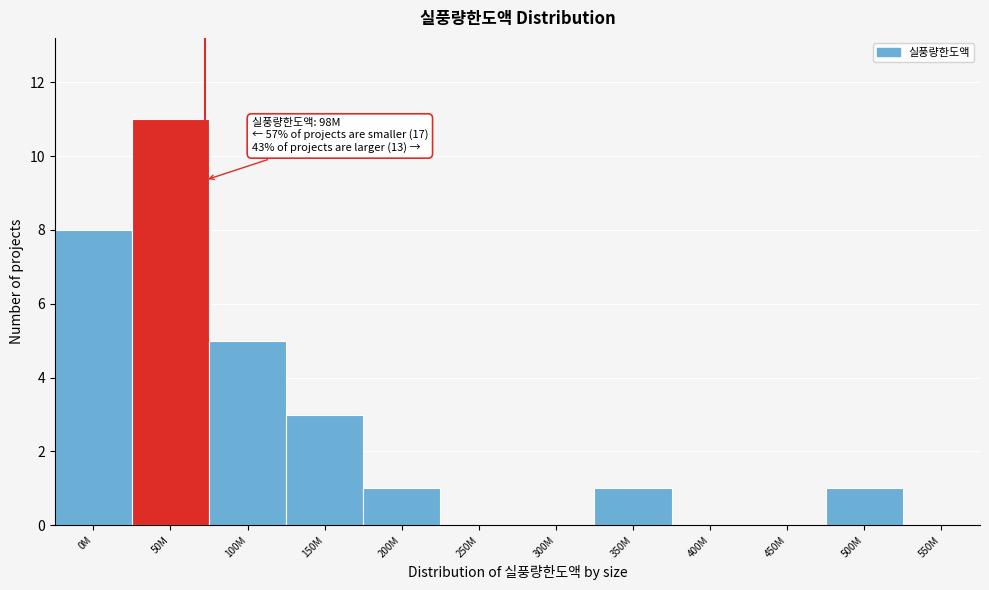

Reading right to left, what are all the values shown in this chart?

550M=0	500M=1	450M=0	400M=0	350M=1	300M=0	250M=0	200M=1	150M=3	100M=5	50M=11	0M=8